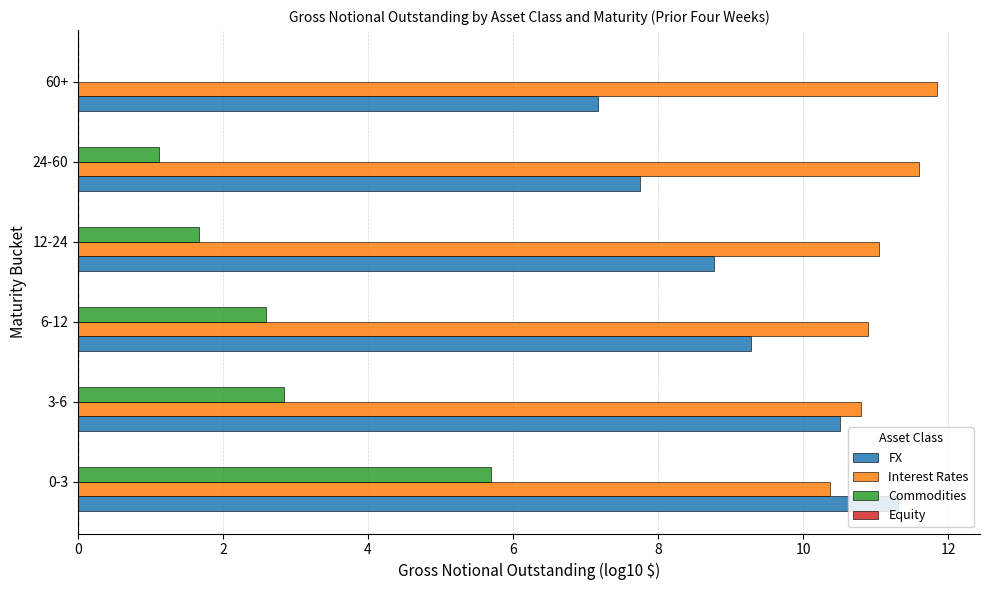

What is the maximum value shown in the chart?

11.8